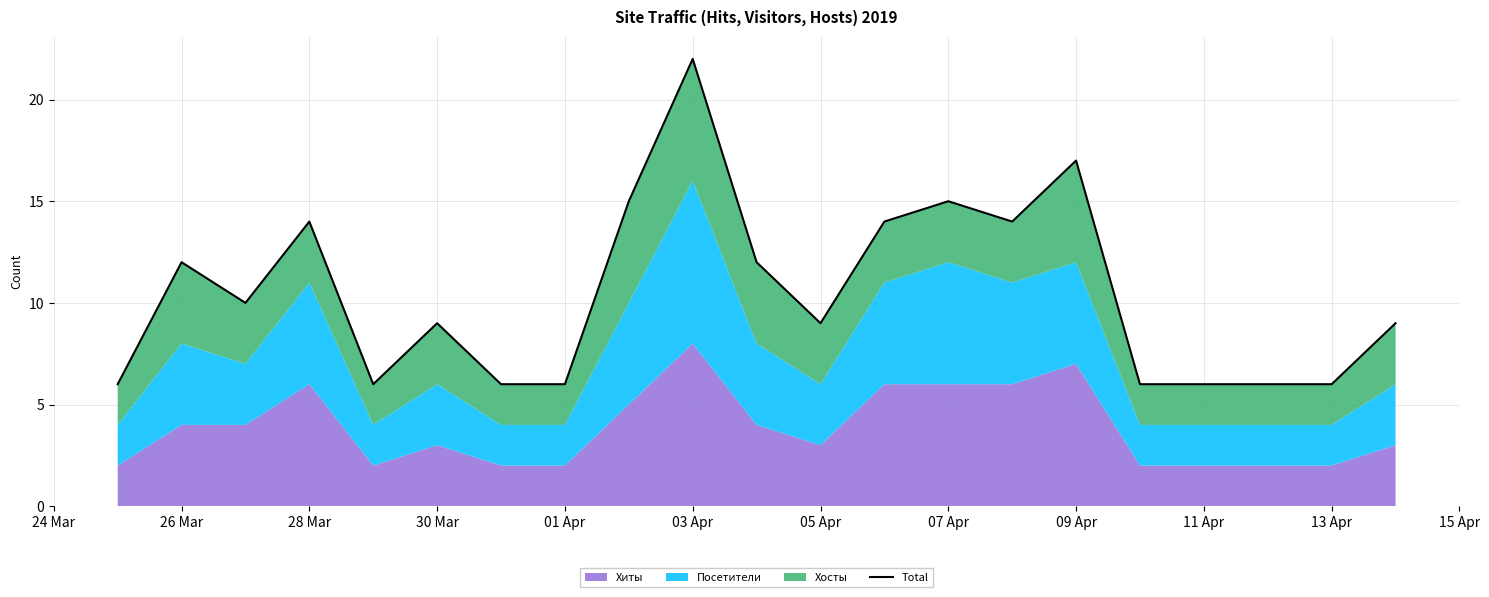

Reading left to right, what are all the values shown in this chart?

6	12	10	14	6	9	6	6	15	22	12	9	14	15	14	17	6	6	6	9